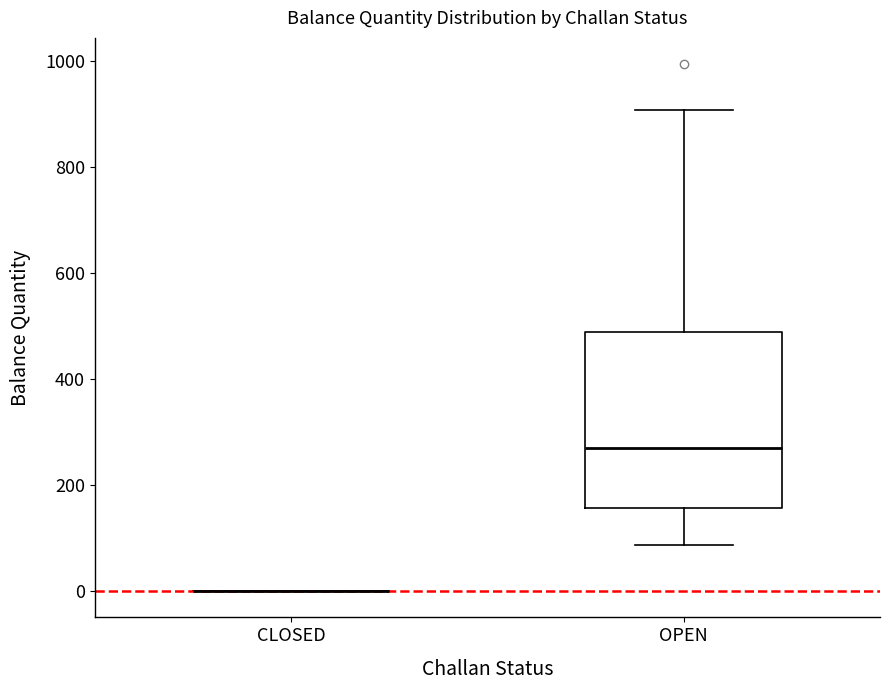

Reading left to right, read every box against the y-axis: the position of its median line, the range the box covers, and the ends of its whiskers. The values are not printed on the chart, so give them approximately, as read against the axis.

CLOSED: box collapsed to a line at 0, whiskers 0 to 0
OPEN: median 260, box 160 to 480, whiskers 80 to 900